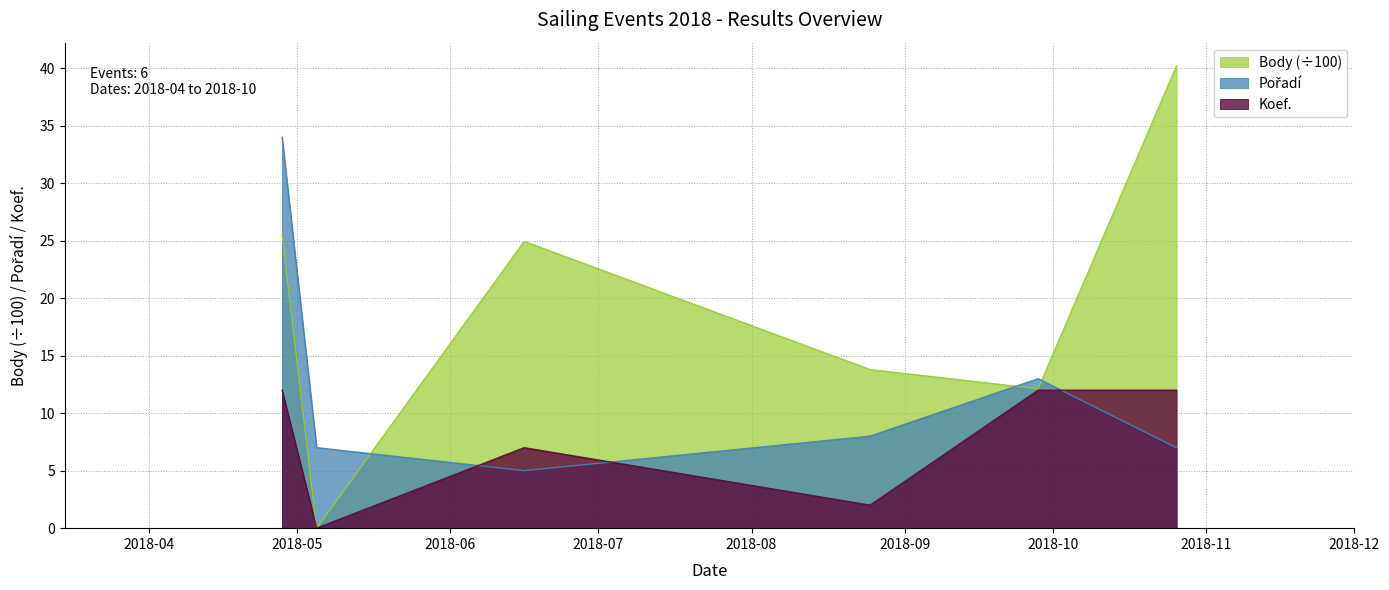

True or false: Body and Koef. cross at least once.

False